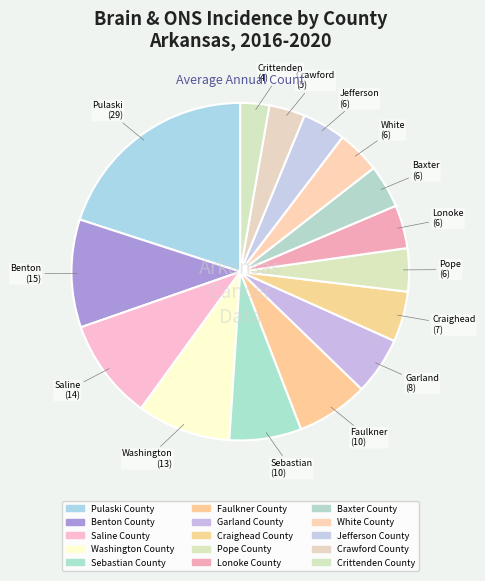

To the nearest percent, what is the difference between the Baxter County and Washington County slice percentages?

5%